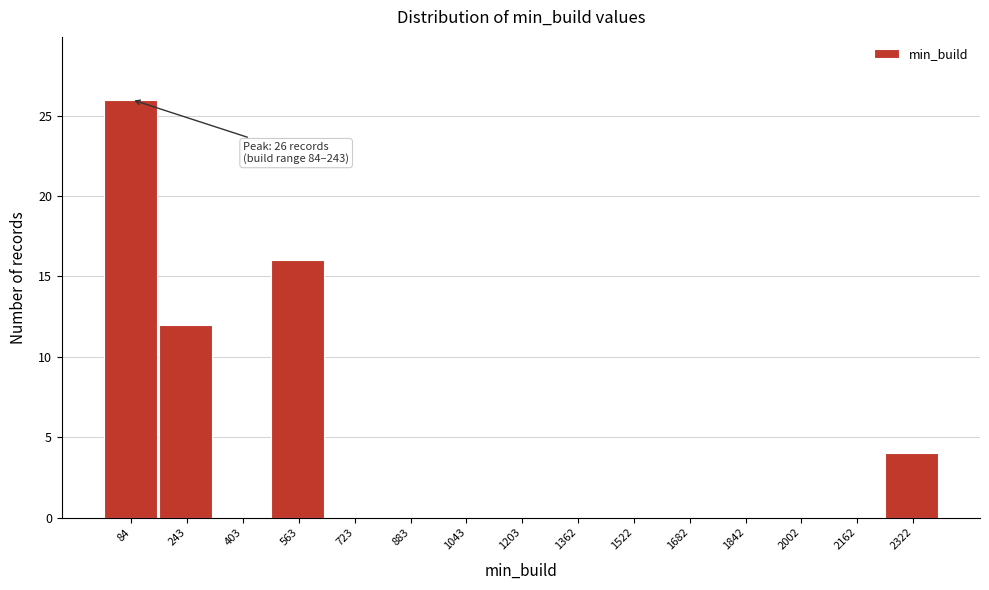

Reading left to right, what are all the values shown in this chart?

84=26	243=12	403=0	563=16	723=0	883=0	1043=0	1203=0	1362=0	1522=0	1682=0	1842=0	2002=0	2162=0	2322=4